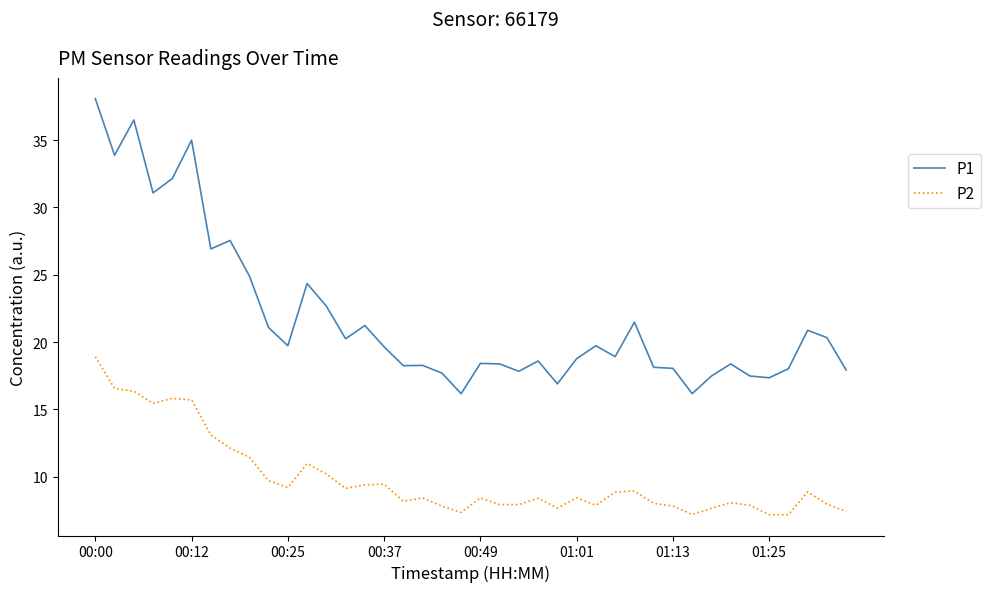

What is the difference between the maximum and minimum values in the P2 series?

11.7